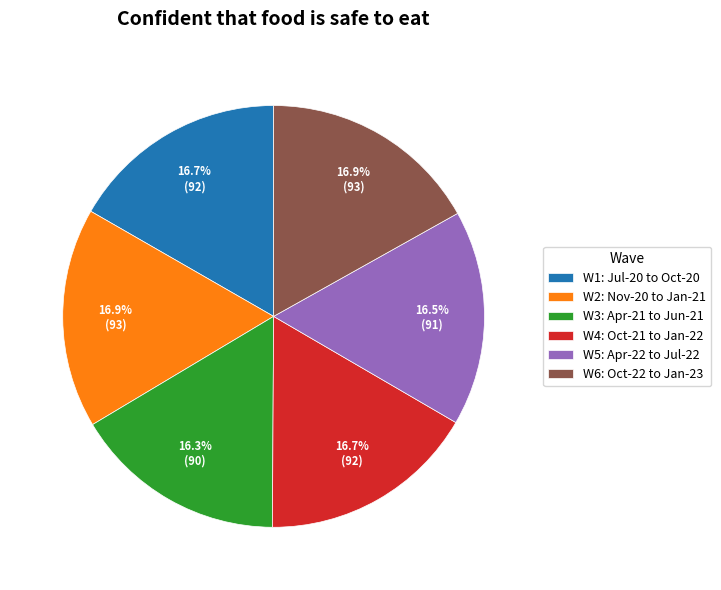

What is the ratio of the value at W3: Apr-21 to Jun-21 to the value at W6: Oct-22 to Jan-23?

1.0